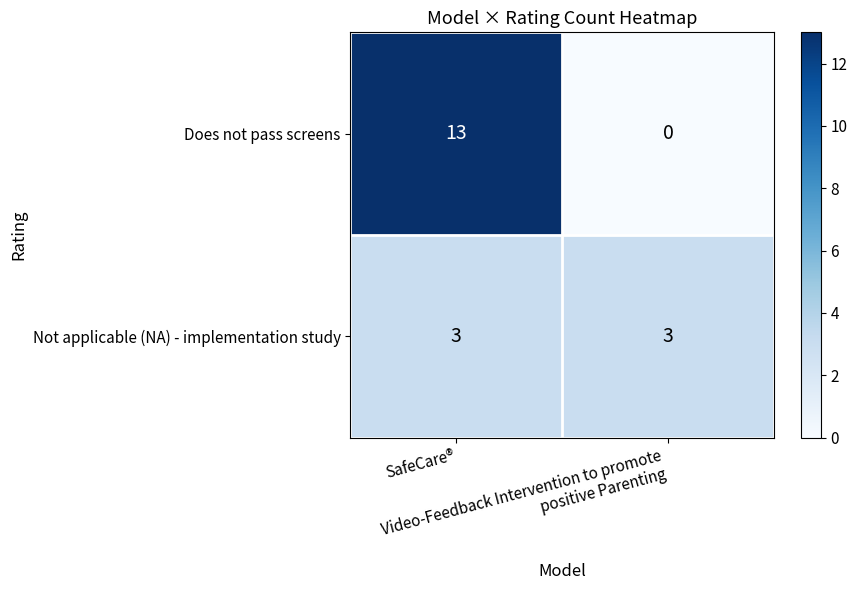

What is the sum of all Does not pass screens values?

13